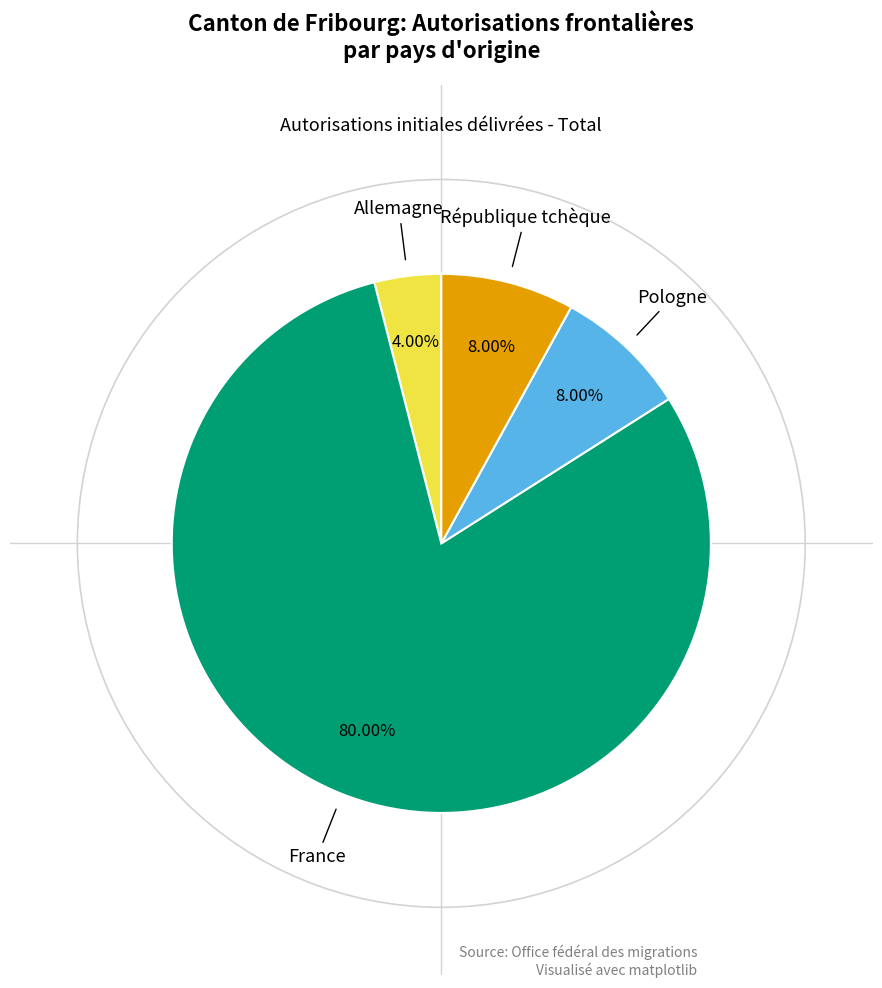

Is there any slice that represents more than half of the pie?

Yes